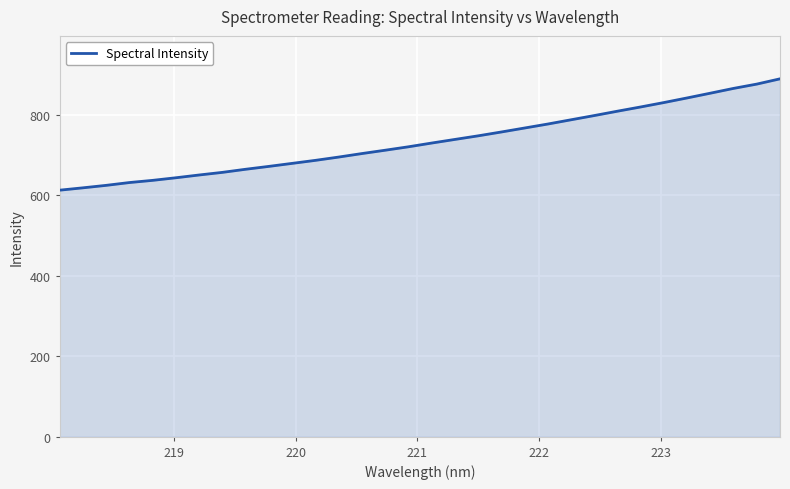

What is the minimum value shown in the chart?

612.6